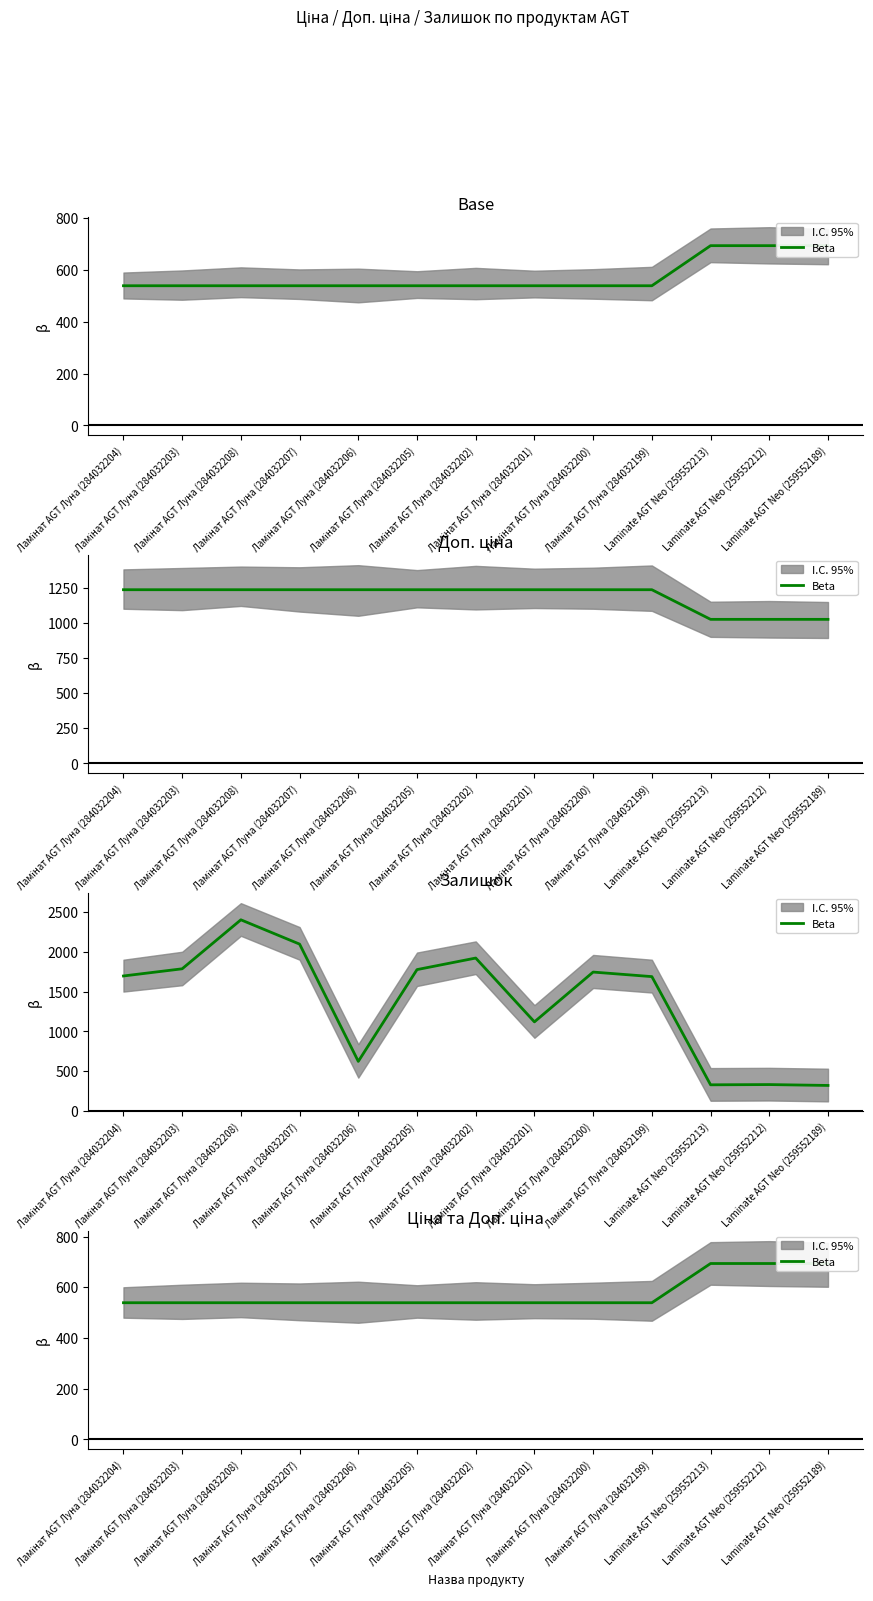

Approximately how many times larger is the value at Laminate AGT Neo (259552213) compared to Ламінат AGT Луна (284032206)?

1.3